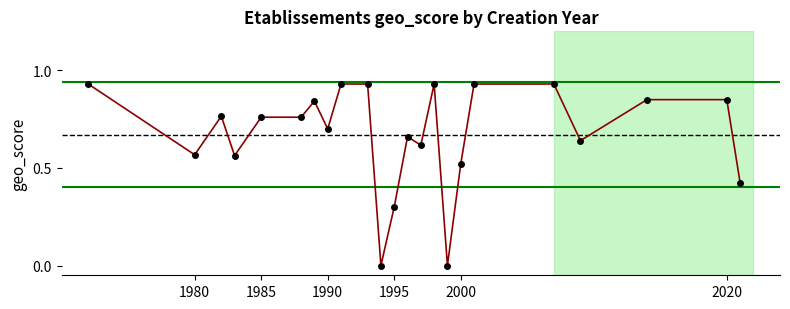

Reading left to right, transcribe all the data shown in this chart.

0.9	0.6	0.8	0.6	0.8	0.8	0.8	0.7	0.9	0.9	0.0	0.3	0.7	0.6	0.9	0.0	0.5	0.9	0.9	0.6	0.8	0.8	0.4